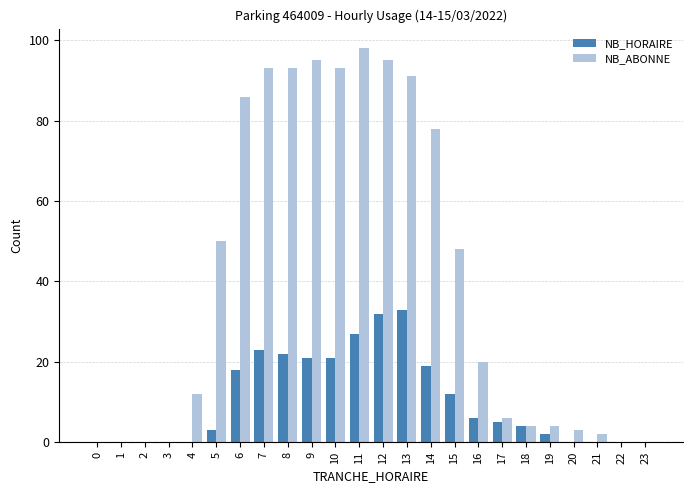

What is the total value across all series at 10?

114